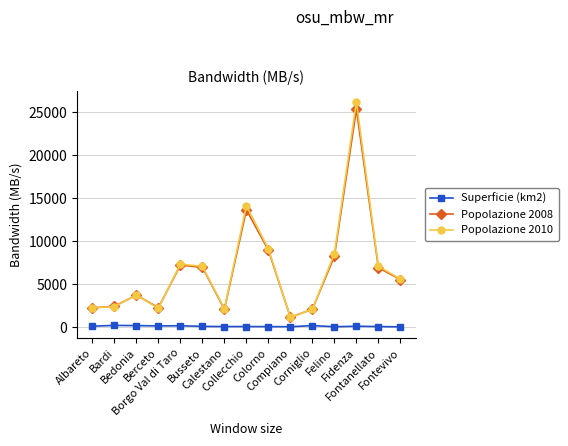

True or false: Popolazione 2008 and Superficie (km2) intersect in this chart.

False